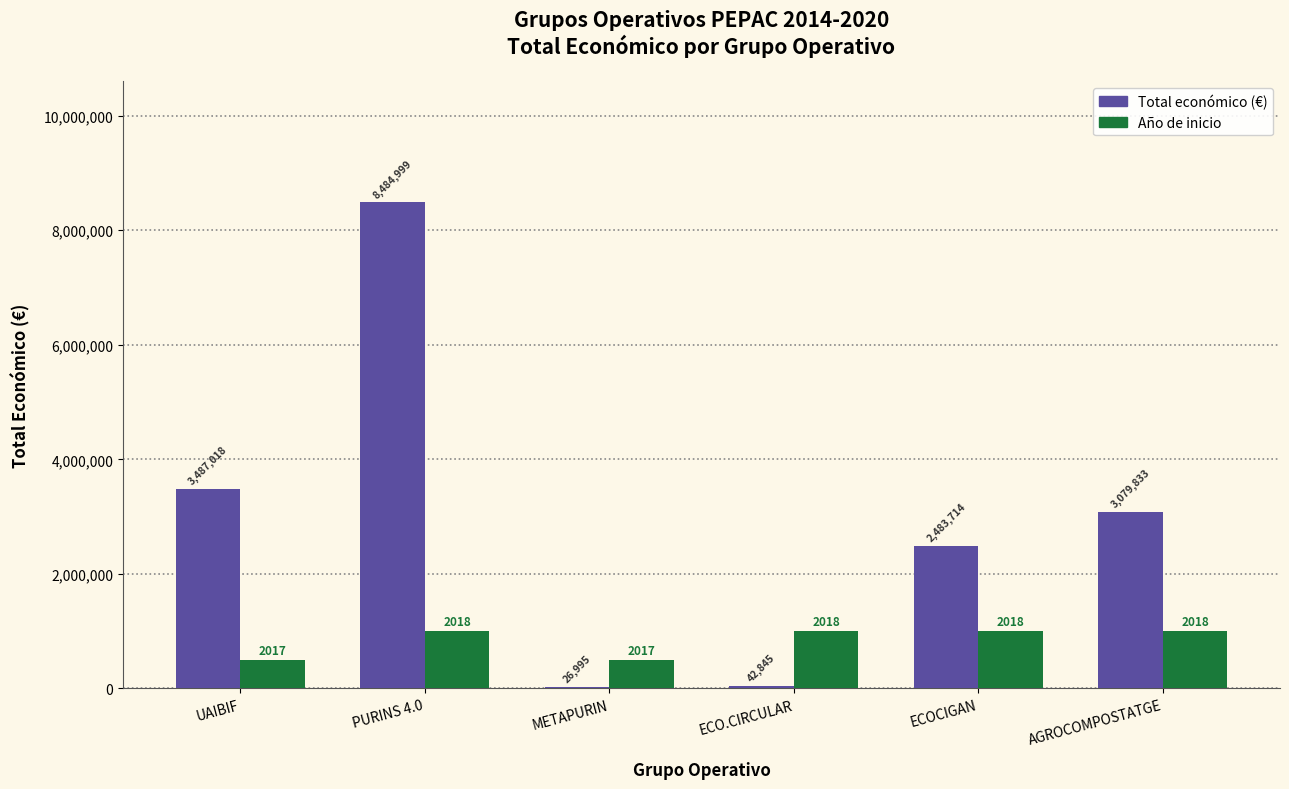

What is the greatest value displayed?

8484999